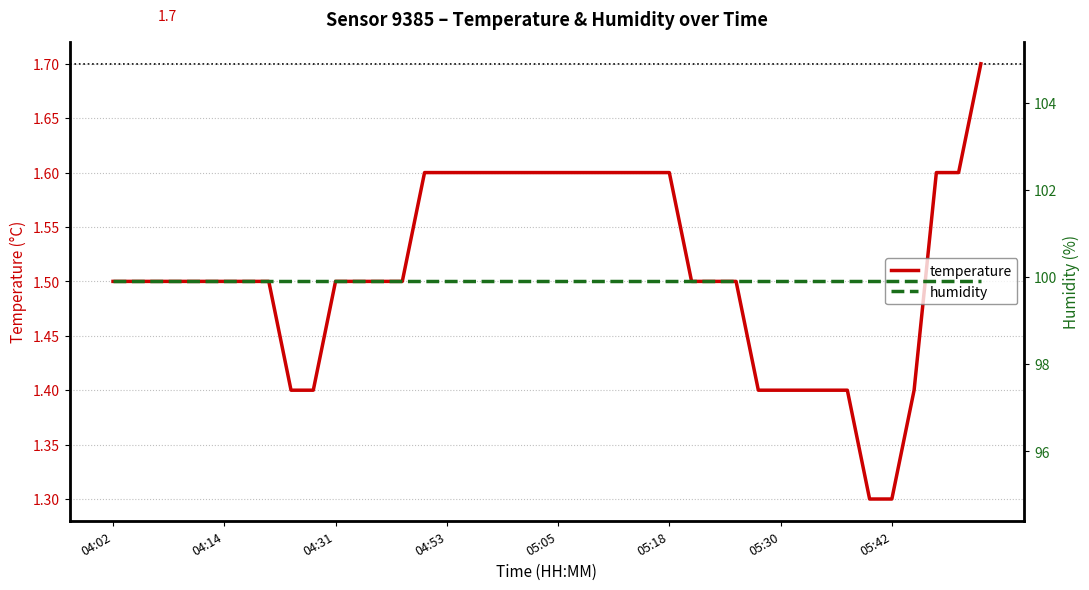

What is the minimum value for temperature?

1.3